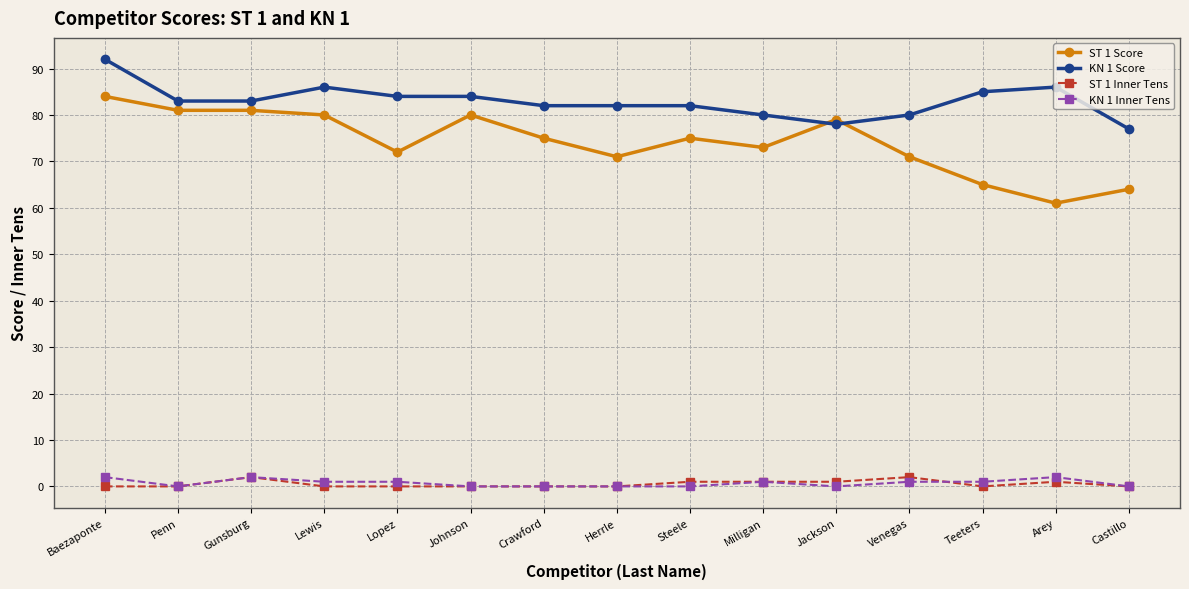

Which series has the largest range (max minus min)?

ST 1 Score